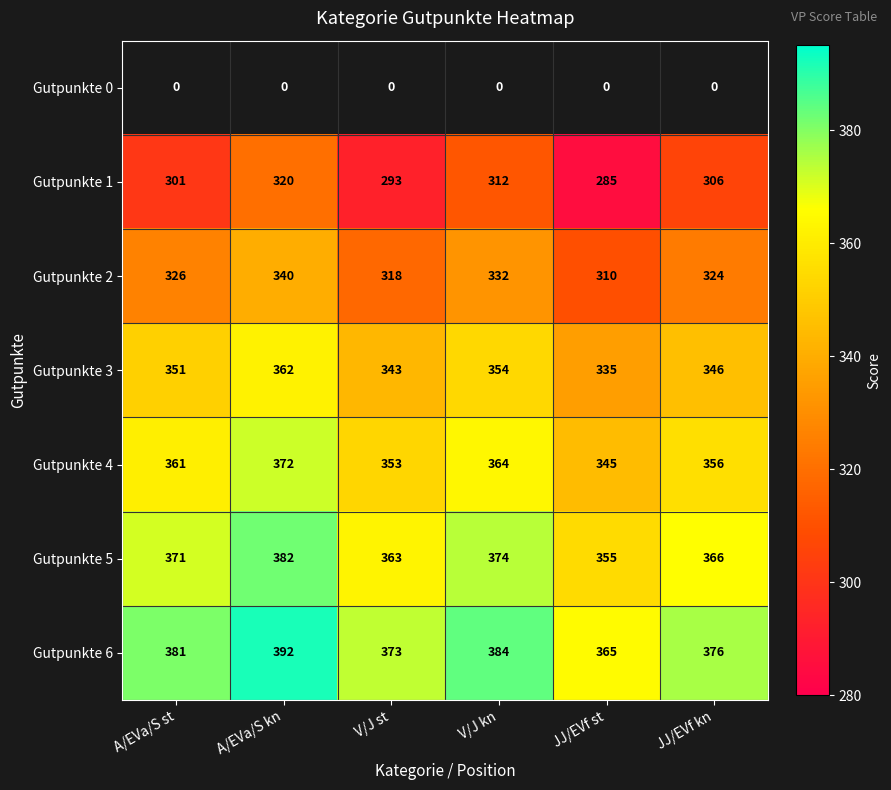

How many Gutpunkte 1 values are between 293 and 312?

4